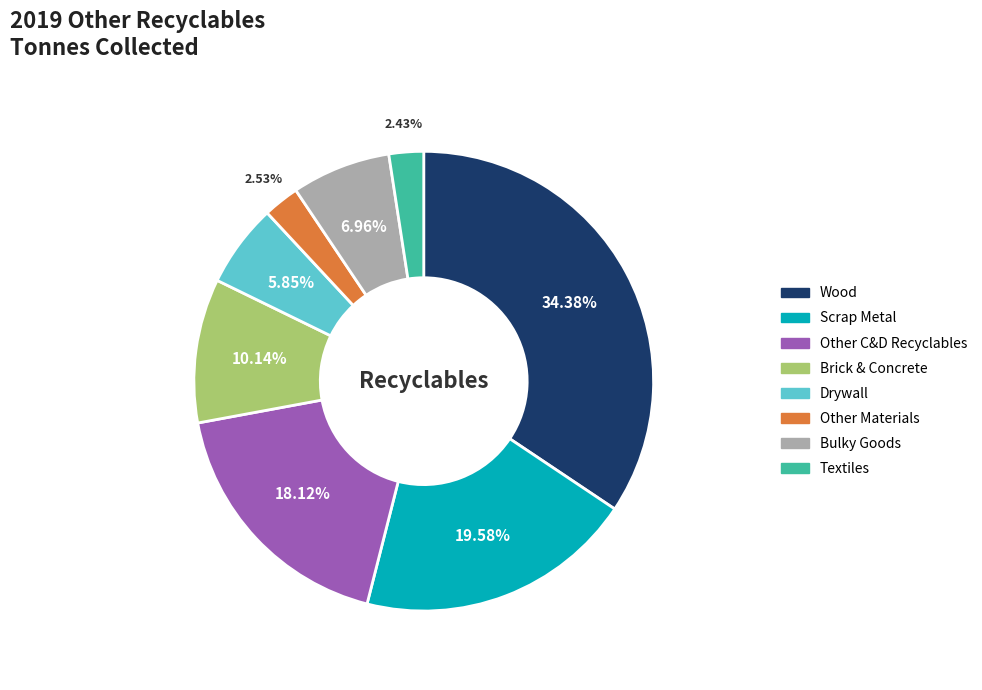

To the nearest percent, what is the average slice percentage?

12%